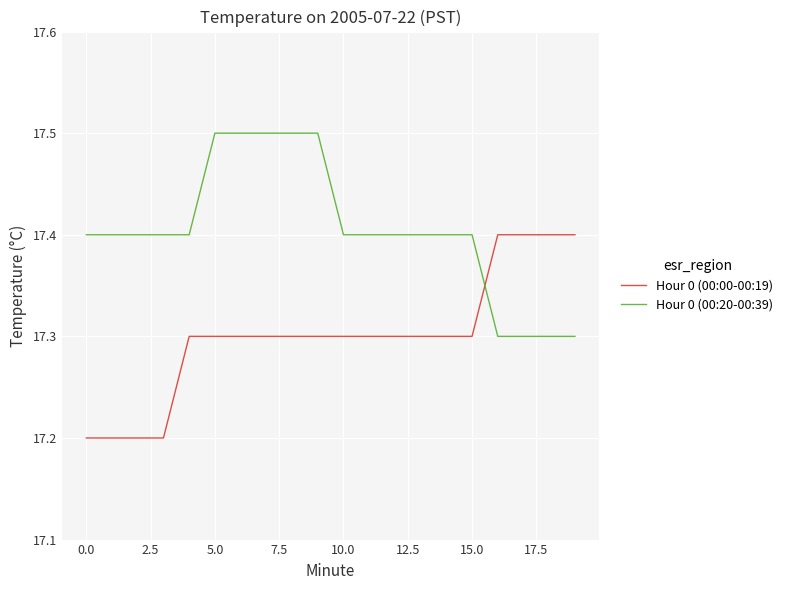

Which series has the largest total across all categories?

Hour 0 (00:20-00:39)